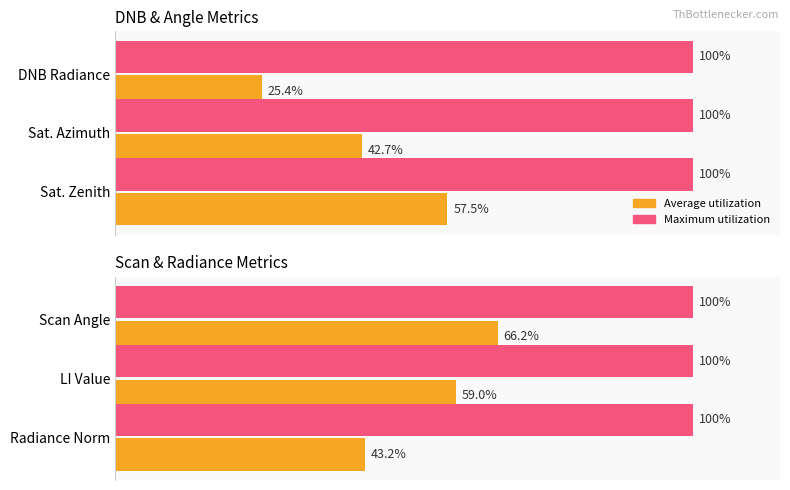

Which series has the largest range (max minus min)?

Average utilization